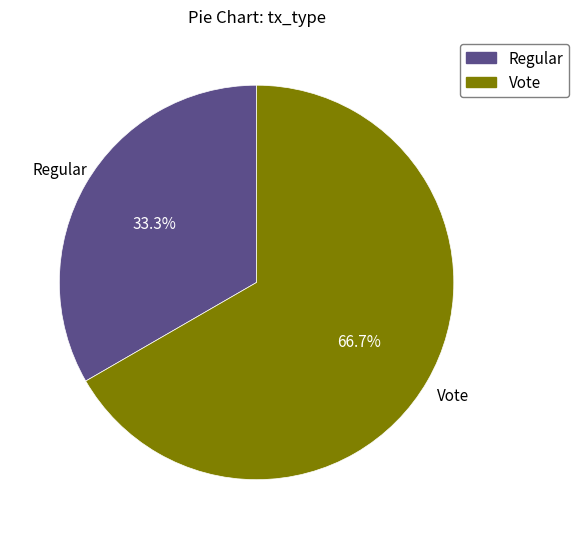

True or false: Vote accounts for 67% of the total.

True